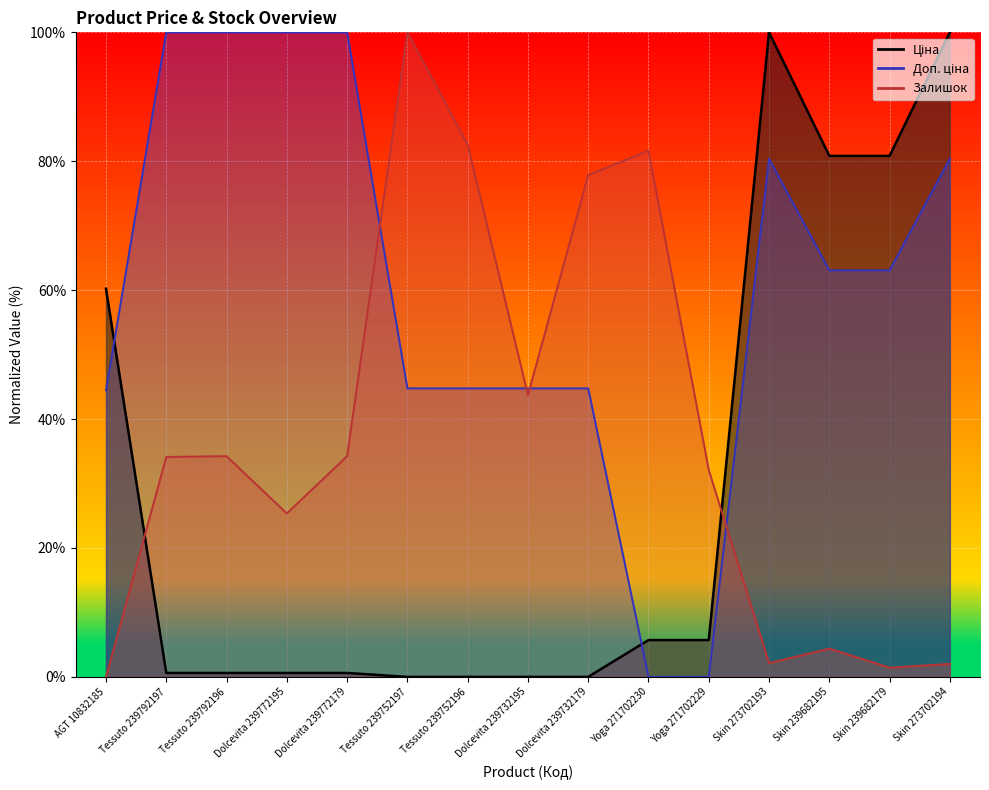

How many interior local peaks does the Залишок series have?

4